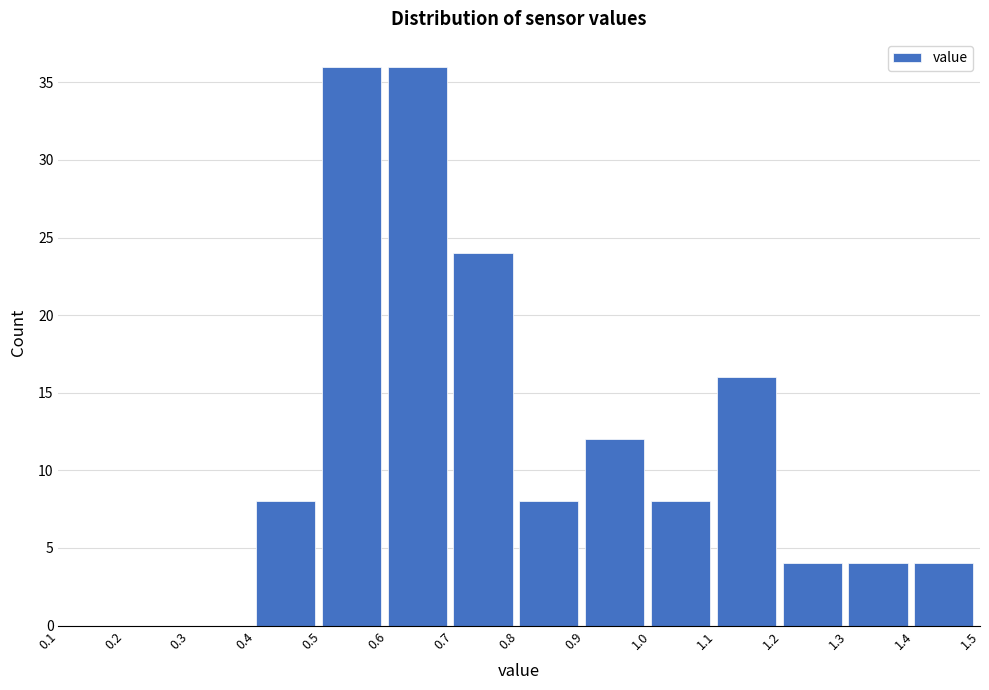

Reading left to right, list every bar in this chart as the range it spans on the x-axis followed by its height. The values are not printed on the chart, so give them approximately, as read against the axis.

0.1 to 0.2: 0
0.2 to 0.3: 0
0.3 to 0.4: 0
0.4 to 0.5: 8
0.5 to 0.6: 36
0.6 to 0.7: 36
0.7 to 0.8: 24
0.8 to 0.9: 8
0.9 to 1.0: 12
1.0 to 1.1: 8
1.1 to 1.2: 16
1.2 to 1.3: 4
1.3 to 1.4: 4
1.4 to 1.5: 4